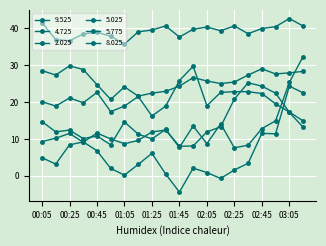

What is the sum of all 2.025 values?

784.4